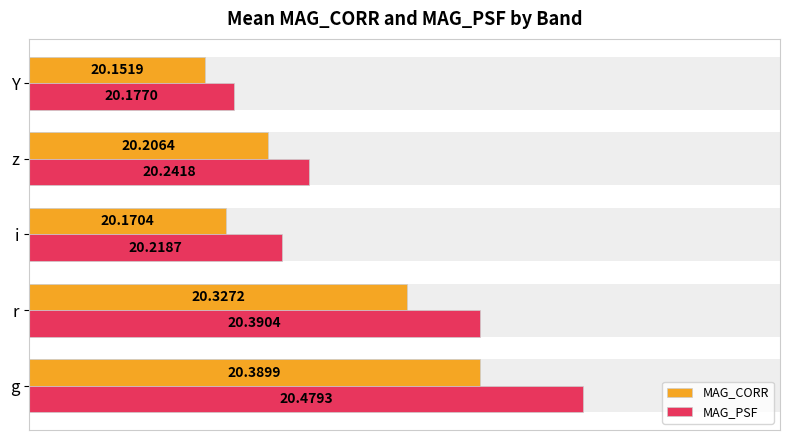

List the labels in order of MAG_CORR value, largest first.

g, r, z, i, Y